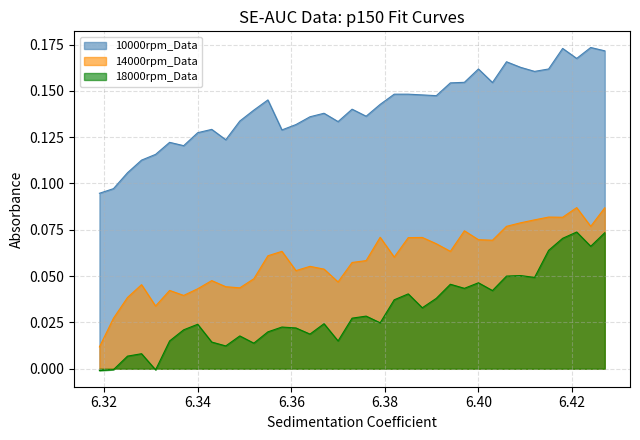

What is the difference between the maximum and minimum values in the 14000rpm_Data series?

0.1